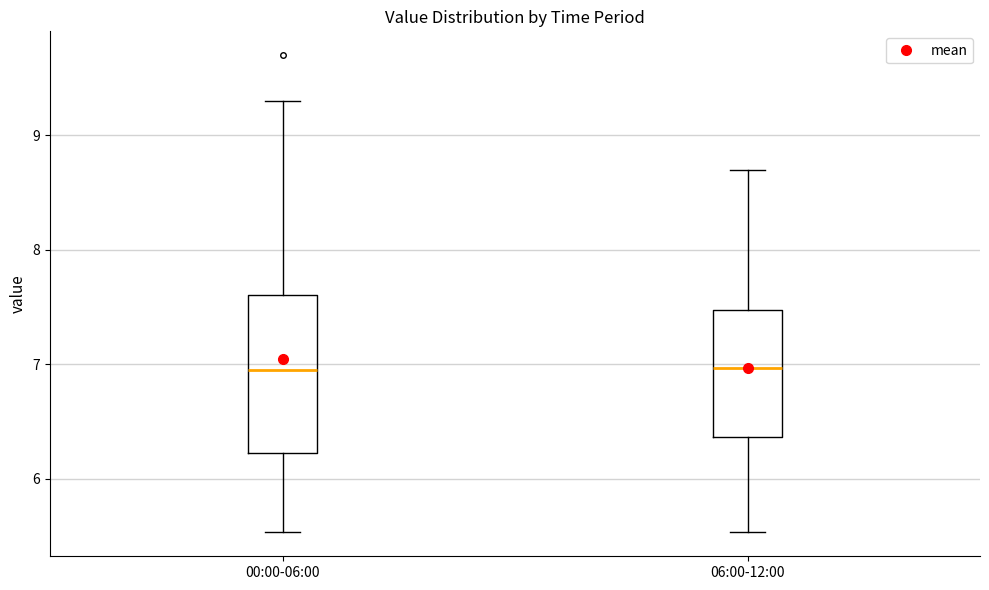

Comparing the boxes themselves (not the whiskers), which one is the tallest?

00:00-06:00